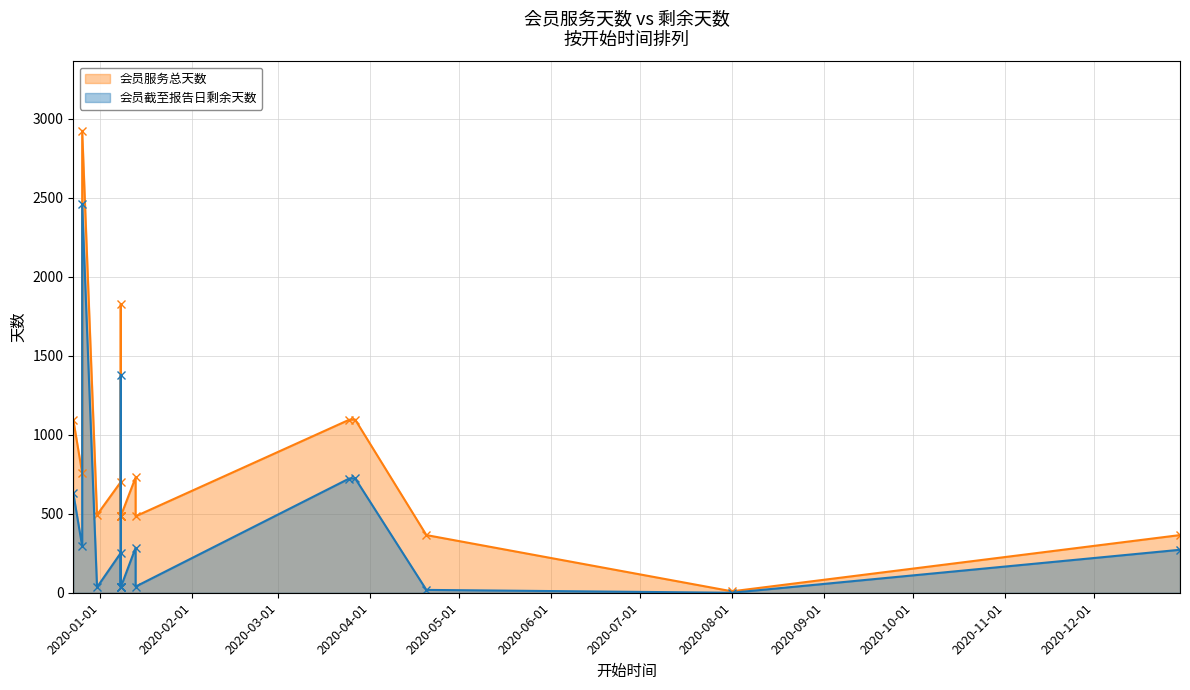

At which category does 会员截至报告日剩余天数 reach its first local valley?

2019-12-26